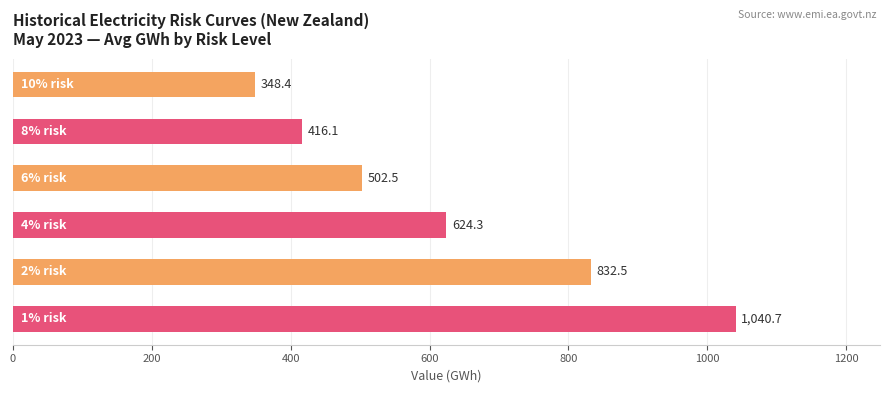

How many bars are there in total?

6